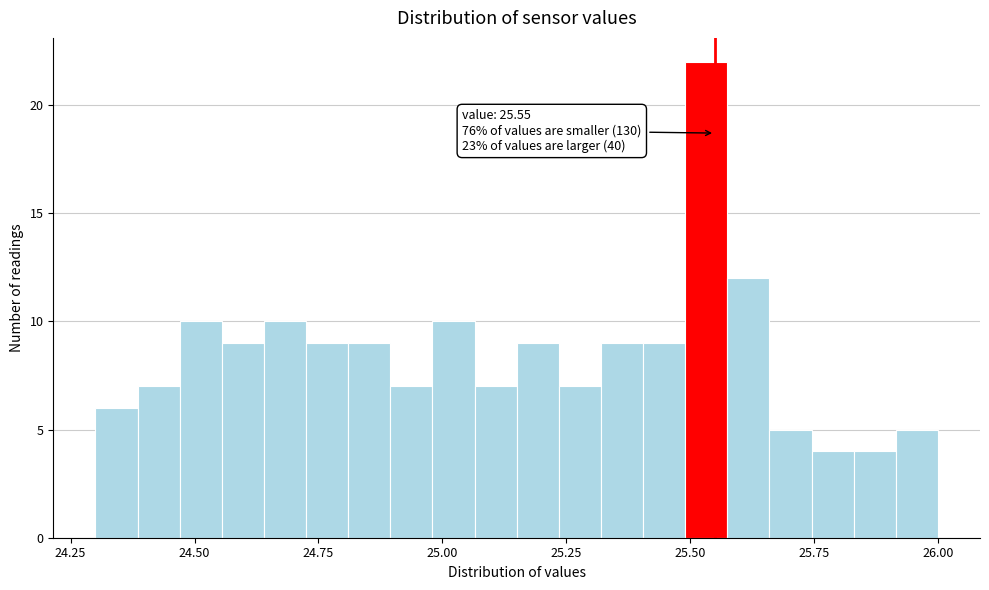

Around what value on the x-axis is the tallest bar? Give the approximate position of its centre, as read against the axis.

25.55